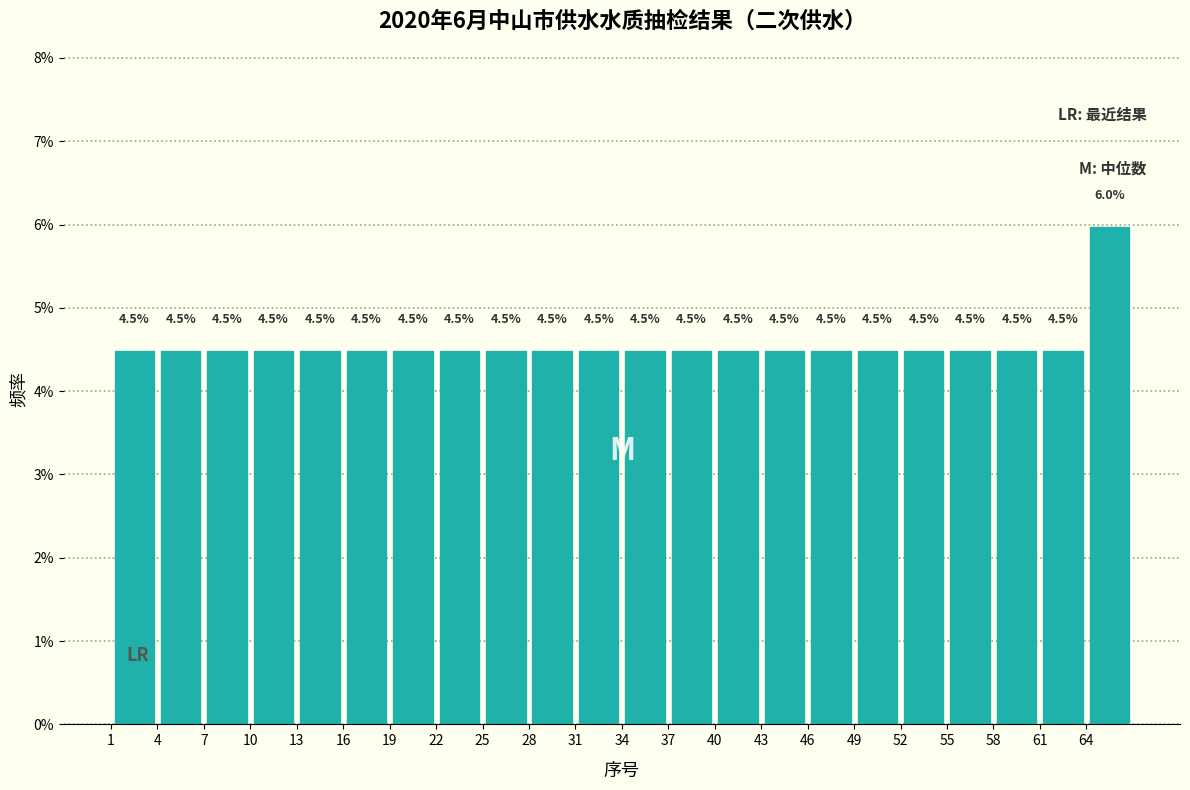

Over which range of the x-axis is the bar tallest?

64 to 67